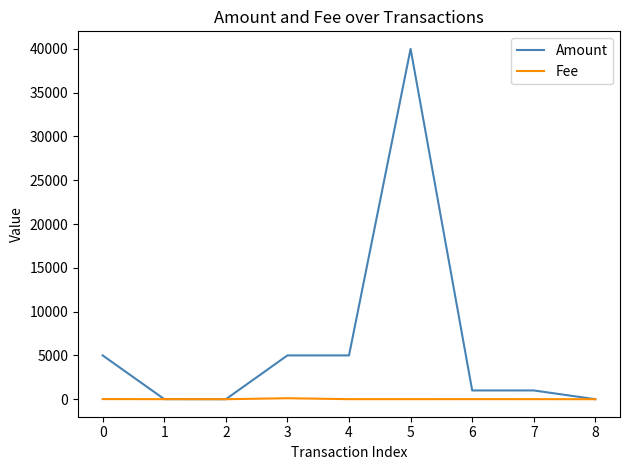

List the series in order of their overall mean, highest first.

Amount, Fee